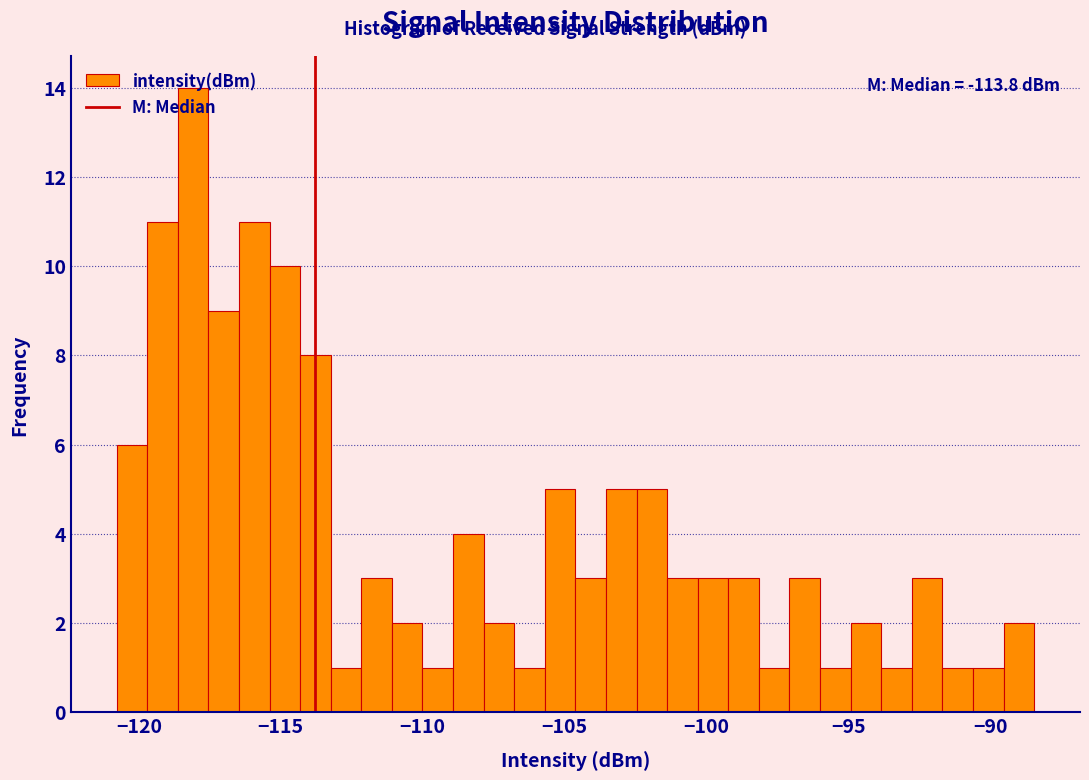

Around what value on the x-axis is the tallest bar? Give the approximate position of its centre, as read against the axis.

-118.0